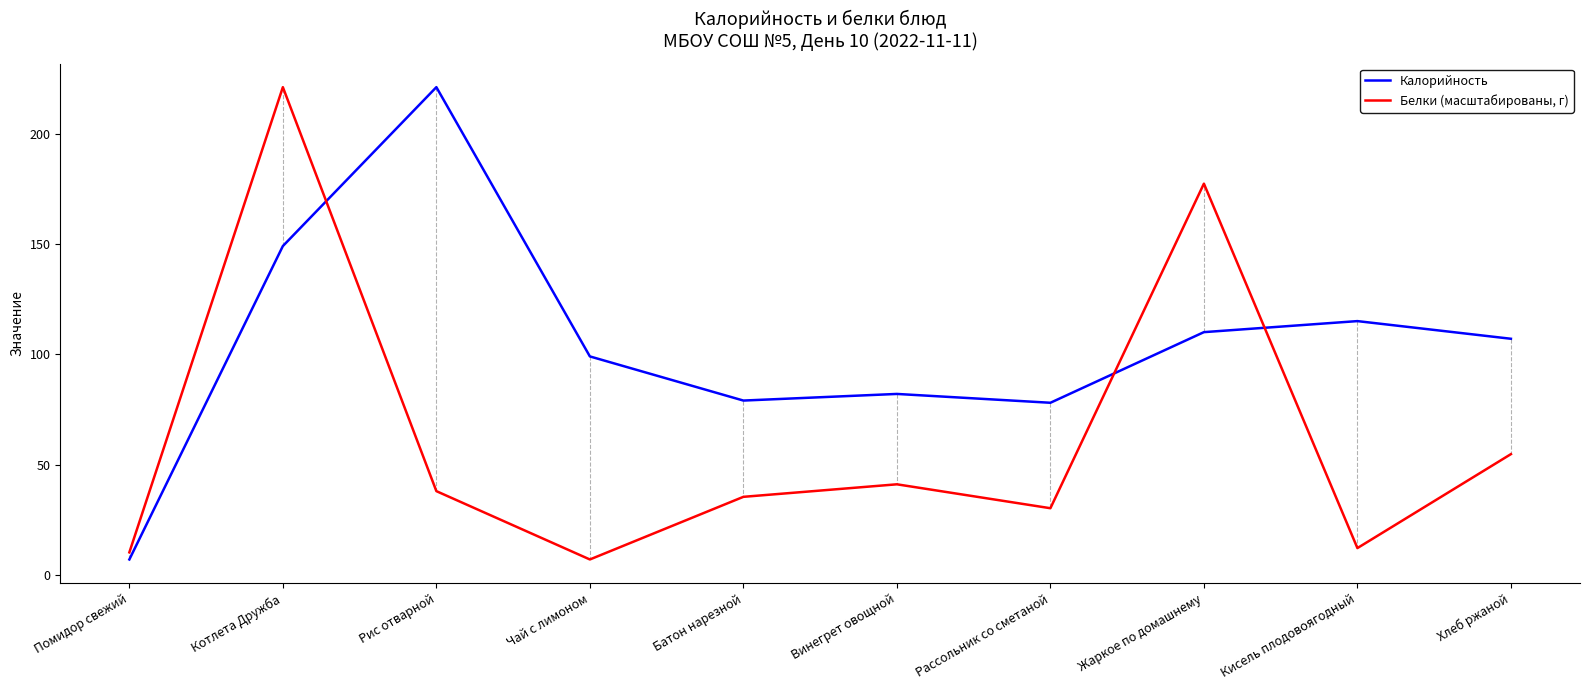

Reading left to right, transcribe all the data shown in this chart.

Калорийность: Помидор свежий=7.0	Котлета Дружба=149.0	Рис отварной=221.0	Чай с лимоном=99.0	Батон нарезной=79.0	Винегрет овощной=82.0	Рассольник со сметаной=78.0	Жаркое по домашнему=110.0	Кисель плодовоягодный=115.0	Хлеб ржаной=107.0
Белки (масштабированы, г): Помидор свежий=10.2	Котлета Дружба=221.0	Рис отварной=38.0	Чай с лимоном=7.0	Батон нарезной=35.4	Винегрет овощной=41.1	Рассольник со сметаной=30.2	Жаркое по домашнему=177.3	Кисель плодовоягодный=12.2	Хлеб ржаной=54.7